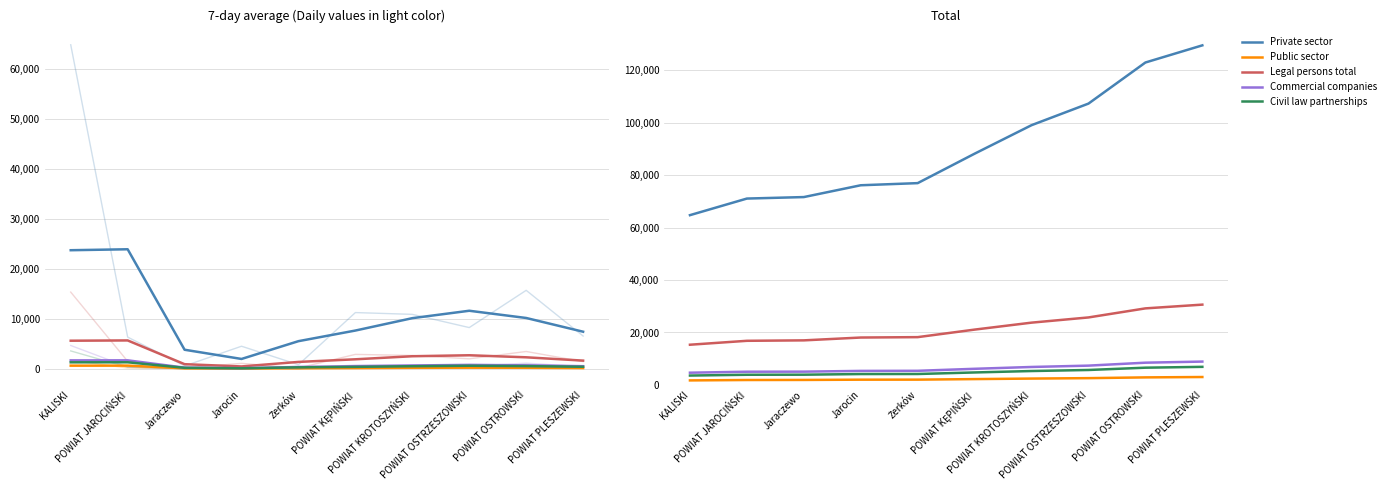

What is the value of the Legal persons total point at the 9th from the left?

29192